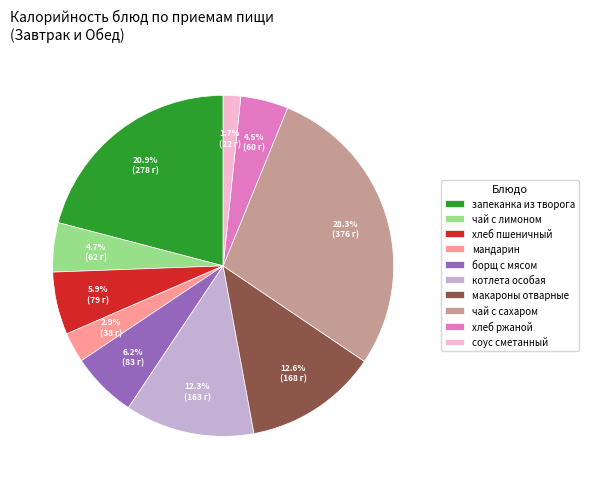

How many slices are in this pie chart?

10